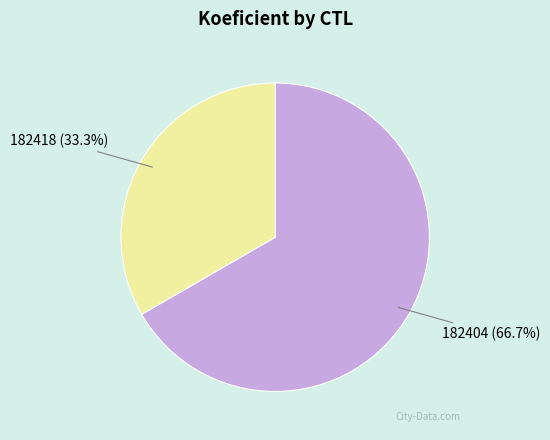

Is there a majority slice in this chart?

Yes